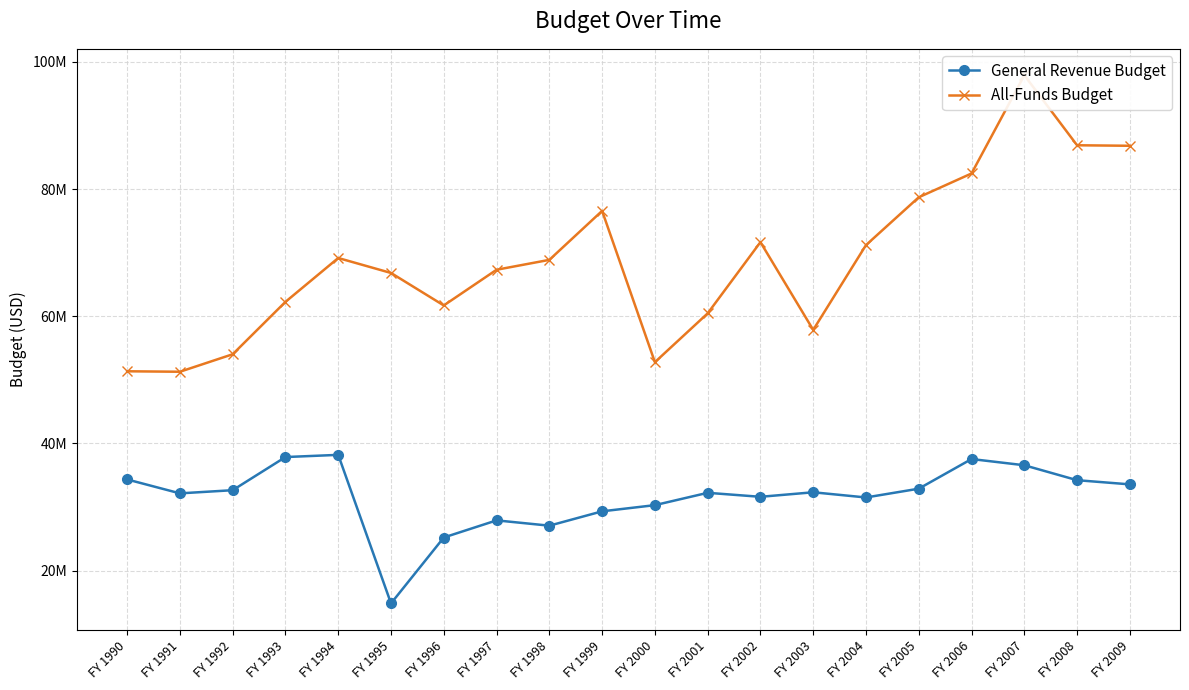

Reading left to right, extract all data points from this chart.

General Revenue Budget: FY 1990=34330996	FY 1991=32141025	FY 1992=32638764	FY 1993=37852902	FY 1994=38196965	FY 1995=14835519	FY 1996=25198674	FY 1997=27892979	FY 1998=27057986	FY 1999=29316735	FY 2000=30288364	FY 2001=32228212	FY 2002=31599901	FY 2003=32311629	FY 2004=31495500	FY 2005=32877092	FY 2006=37539885	FY 2007=36562436	FY 2008=34213462	FY 2009=33555663
All-Funds Budget: FY 1990=51343011	FY 1991=51270691	FY 1992=54021351	FY 1993=62263836	FY 1994=69159333	FY 1995=66807937	FY 1996=61698326	FY 1997=67312738	FY 1998=68867707	FY 1999=76572588	FY 2000=52776569	FY 2001=60452063	FY 2002=71655075	FY 2003=57855088	FY 2004=71191988	FY 2005=78713949	FY 2006=82456995	FY 2007=97907109	FY 2008=86893013	FY 2009=86812704